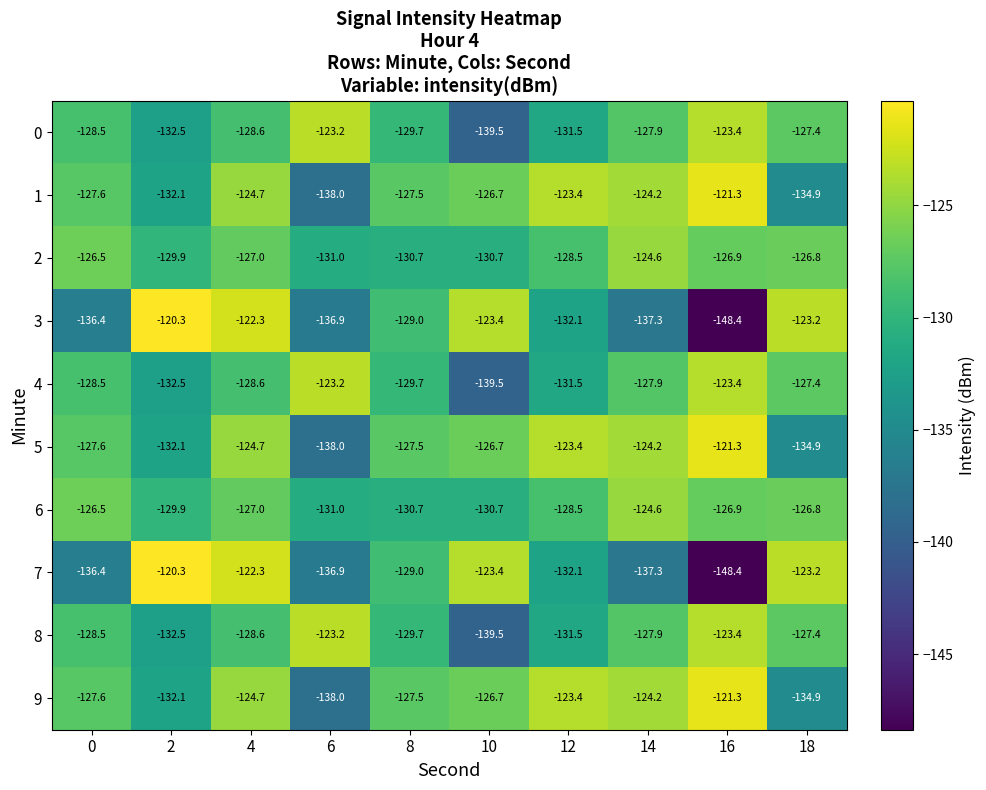

What is the difference between the second highest and minimum values in the 4 series?

16.1